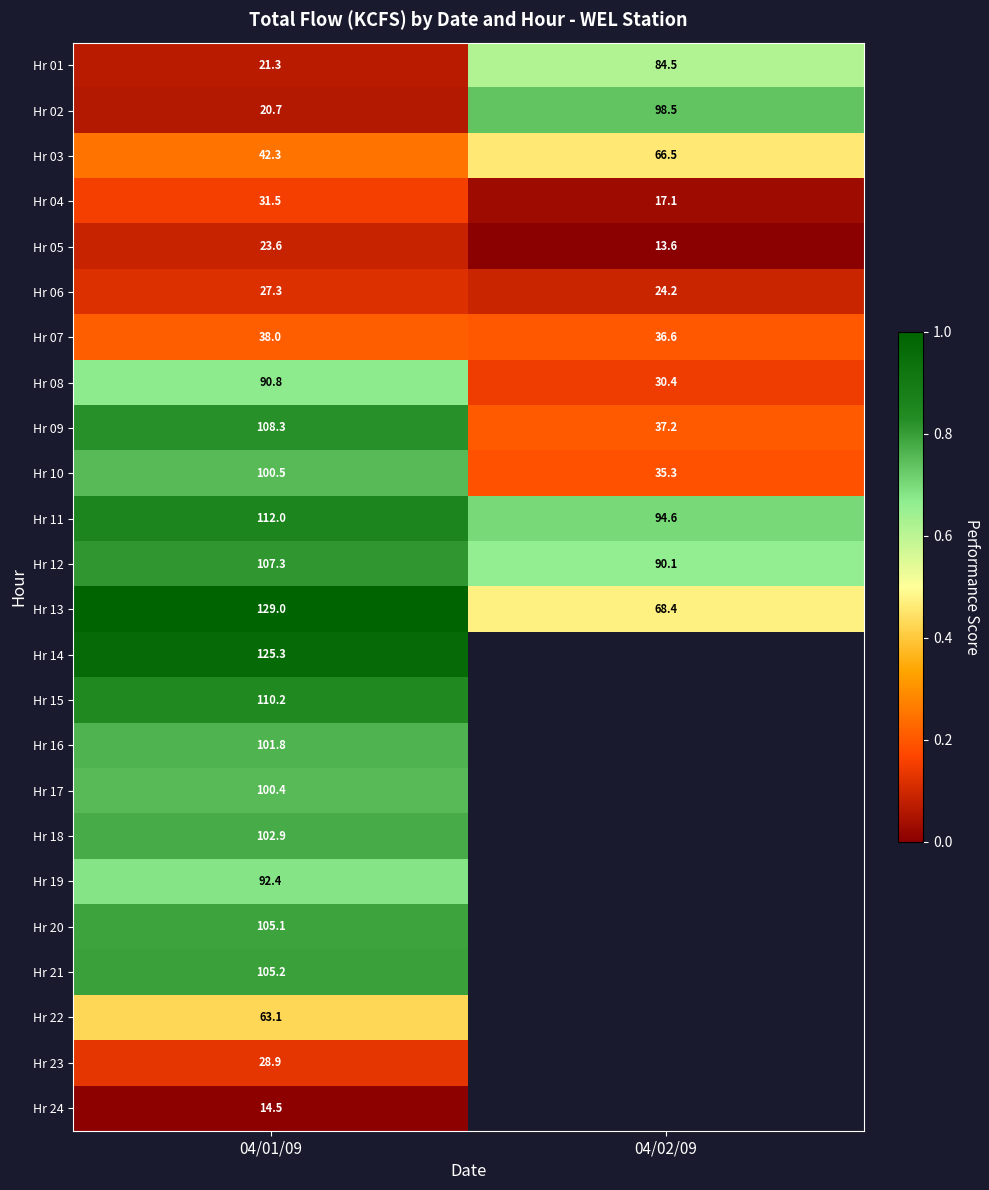

Rank the series at 04/01/09 from lowest to highest value.

Hr 24, Hr 02, Hr 01, Hr 05, Hr 06, Hr 23, Hr 04, Hr 07, Hr 03, Hr 22, Hr 08, Hr 19, Hr 17, Hr 10, Hr 16, Hr 18, Hr 20, Hr 21, Hr 12, Hr 09, Hr 15, Hr 11, Hr 14, Hr 13